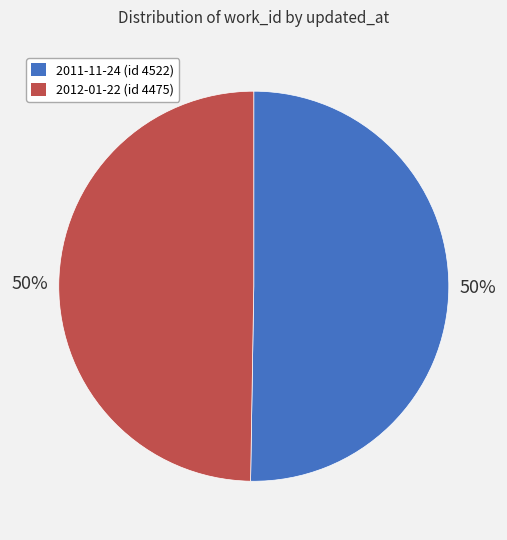

To the nearest percent, what is the average slice percentage?

50%